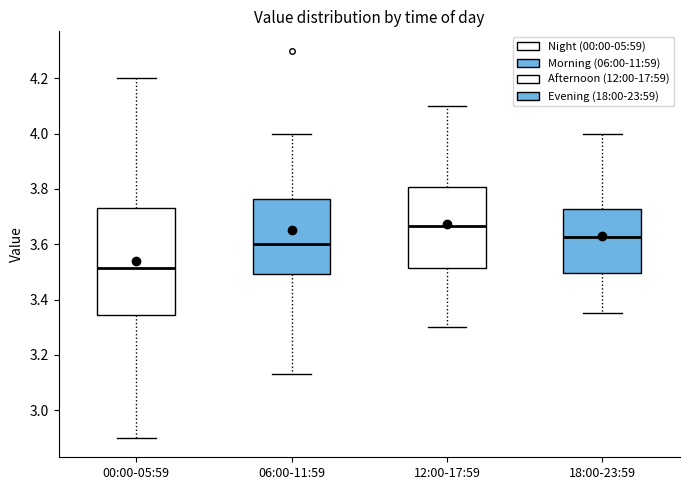

Where is the upper edge of the box for 00:00-05:59 on the y-axis? The values are not printed on the chart, so give them approximately, as read against the axis.

3.74